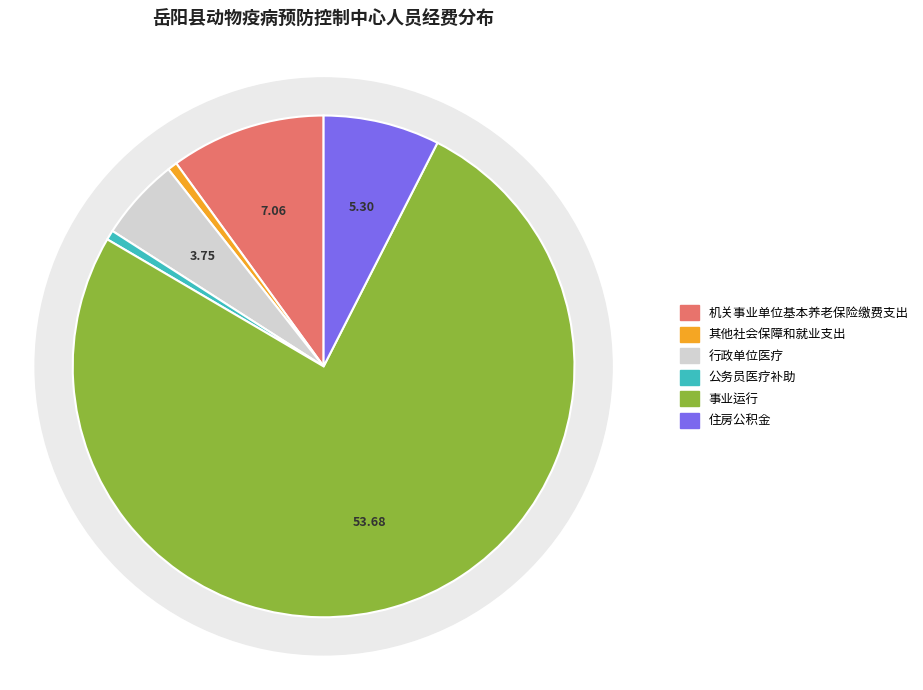

Rank the categories by value from lowest to highest.

其他社会保障和就业支出, 公务员医疗补助, 行政单位医疗, 住房公积金, 机关事业单位基本养老保险缴费支出, 事业运行